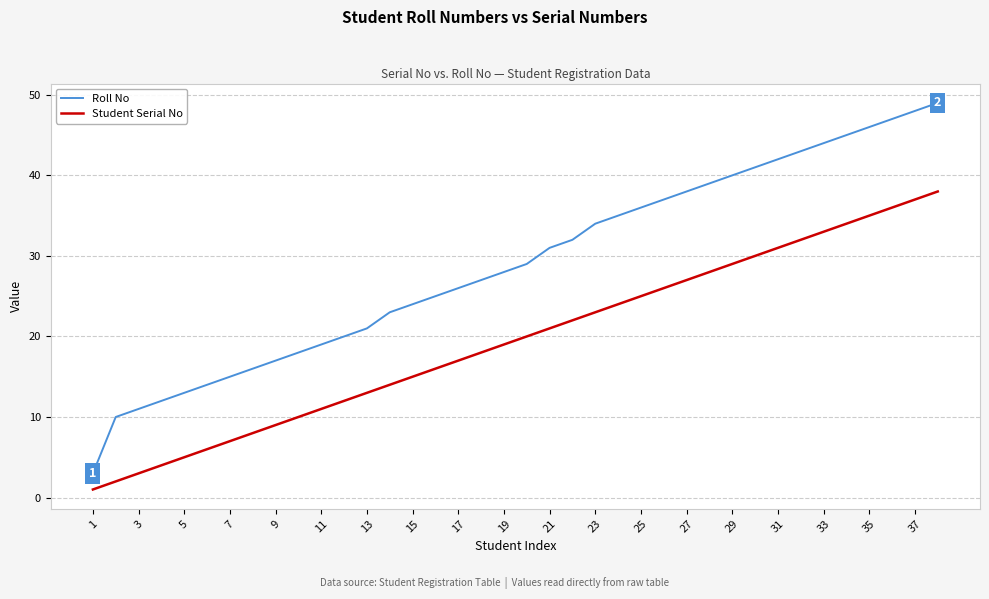

Reading right to left, extract all data points from this chart.

Roll No: 49	48	47	46	45	44	43	42	41	40	39	38	37	36	35	34	32	31	29	28	27	26	25	24	23	21	20	19	18	17	16	15	14	13	12	11	10	3
Student Serial No: 38	37	36	35	34	33	32	31	30	29	28	27	26	25	24	23	22	21	20	19	18	17	16	15	14	13	12	11	10	9	8	7	6	5	4	3	2	1